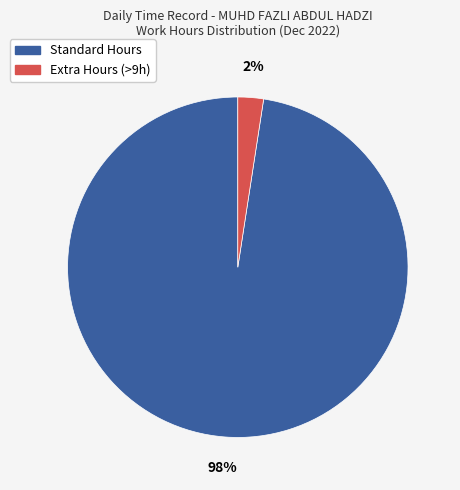

To the nearest percent, what is the average slice percentage?

50%